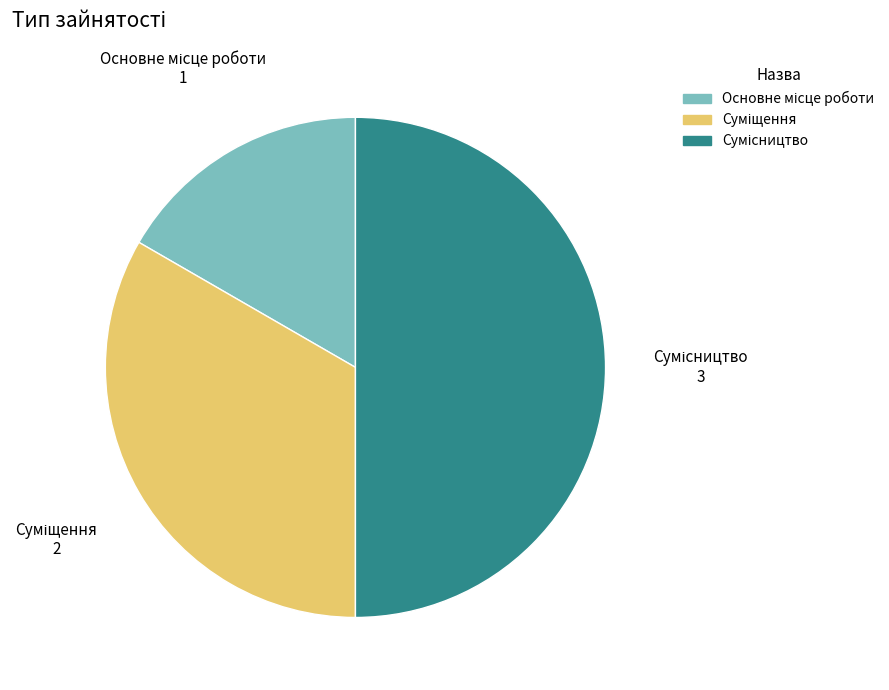

Which category has the smallest portion of the pie?

Основне місце роботи